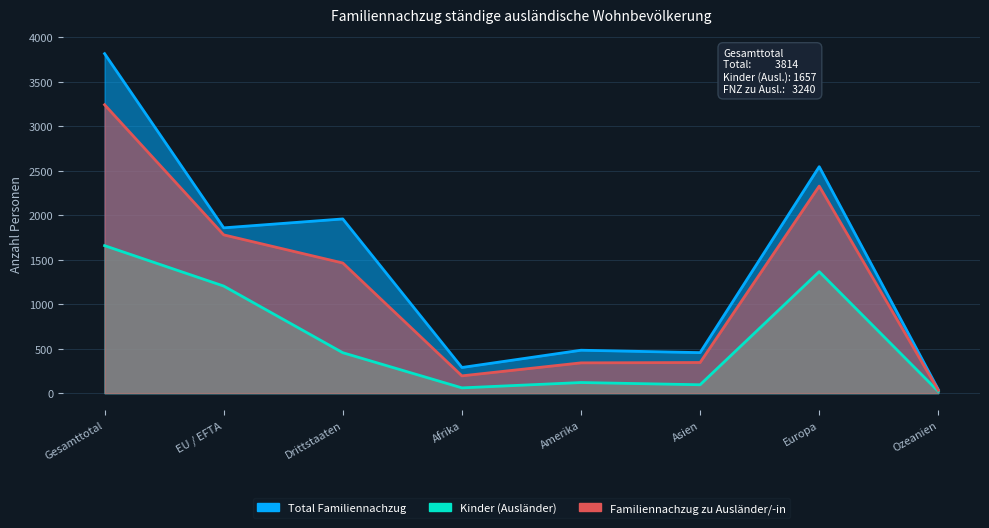

What are all the series names shown in the legend?

Familiennachzug zu Ausländer/-in, Total Familiennachzug, Kinder (Ausländer)